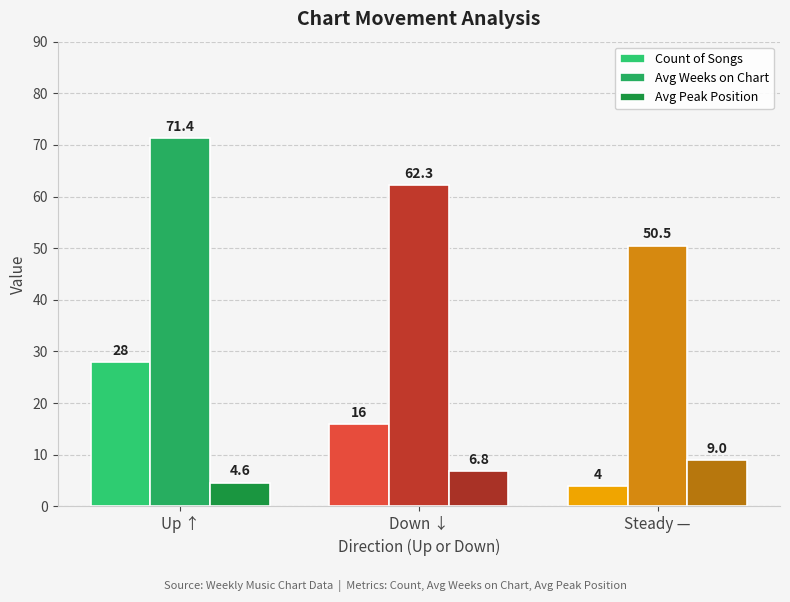

How many bars are there in each group?

3